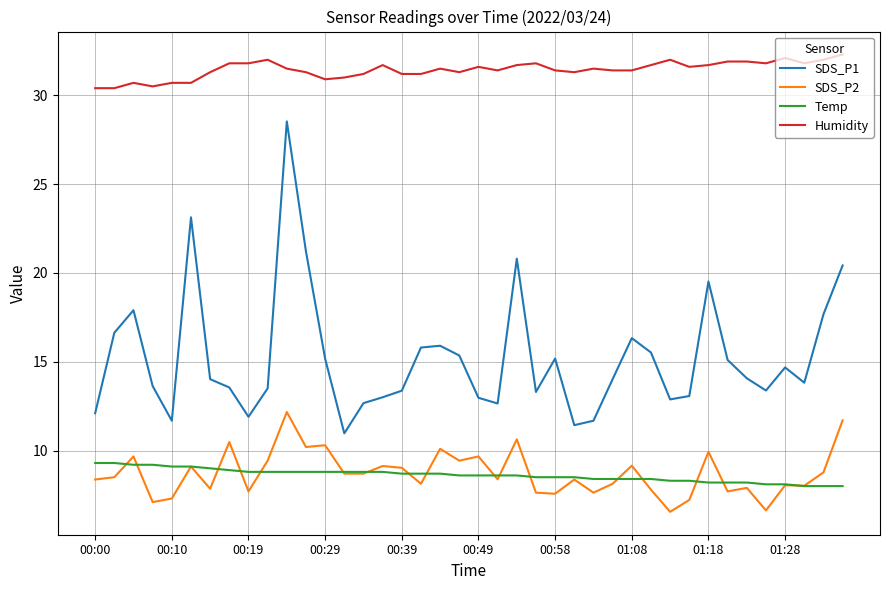

What is the difference between the second highest and second lowest values in the Humidity series?

1.7